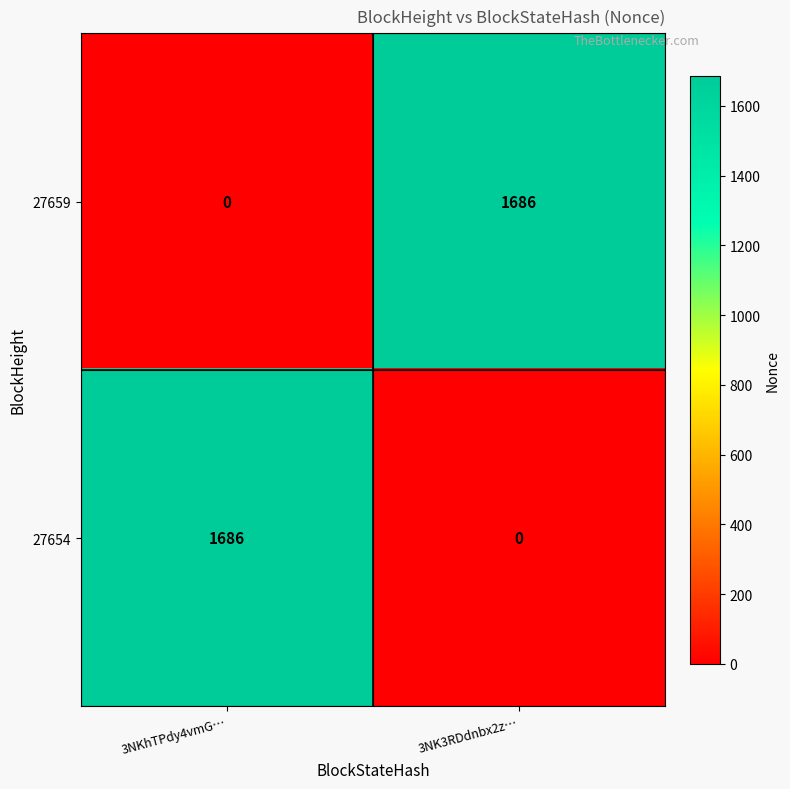

The 27659 series shows 1030 at 3NK3RDdnbx2z…. True or false?

False